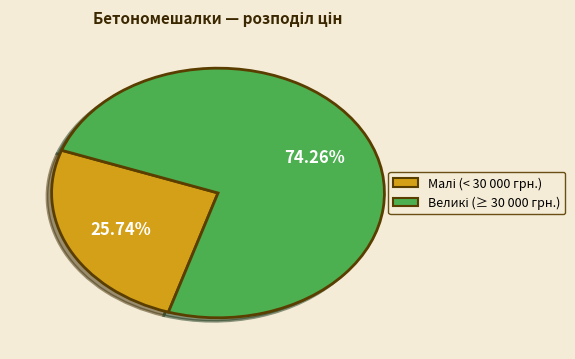

Does any single category account for the majority?

Yes